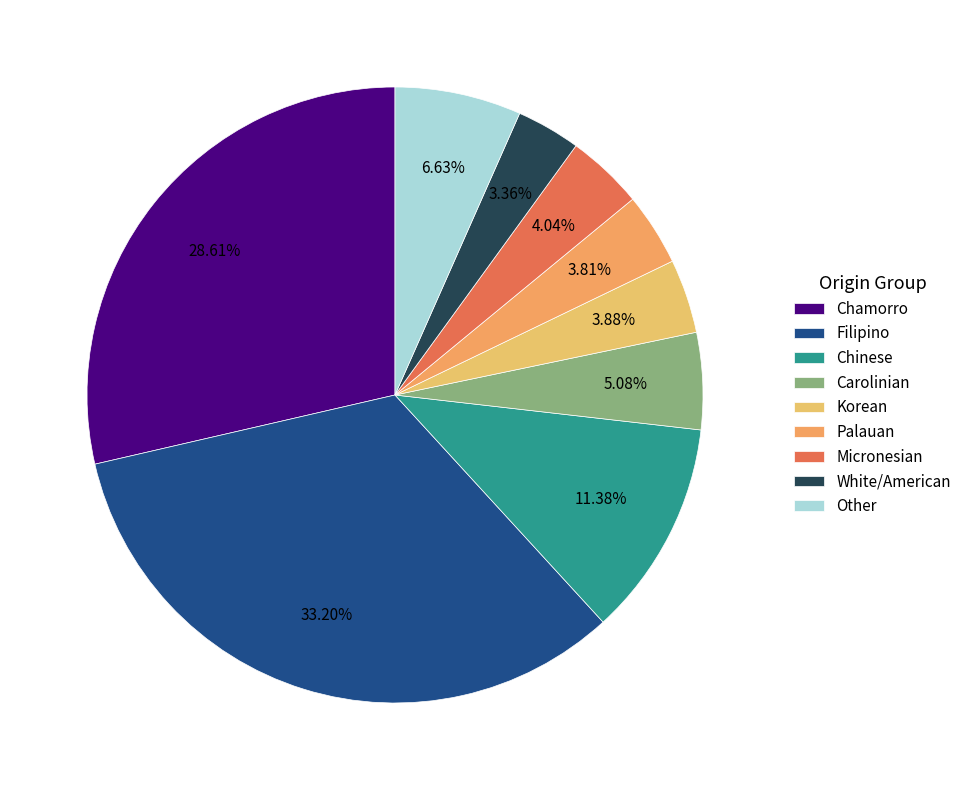

Approximately how many times larger is the value at Filipino compared to Palauan?

8.7